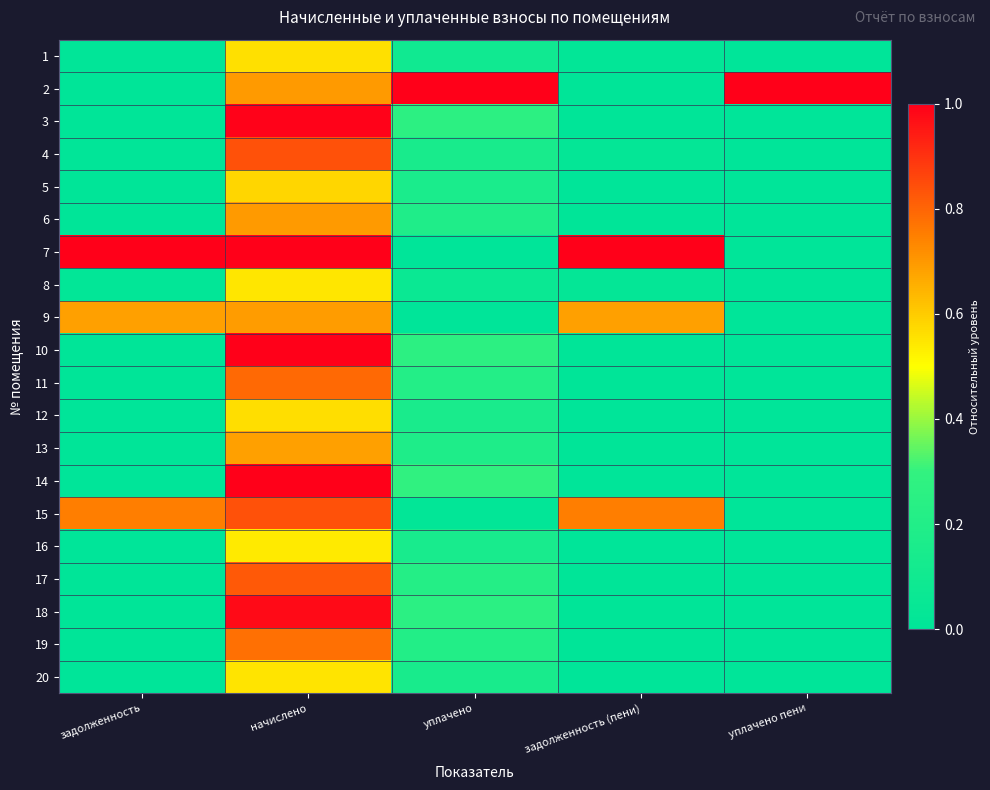

List the series in order of their peak value, lowest first.

16, 8, 20, 1, 12, 5, 13, 9, 6, 19, 11, 17, 4, 15, 18, 3, 10, 2, 7, 14